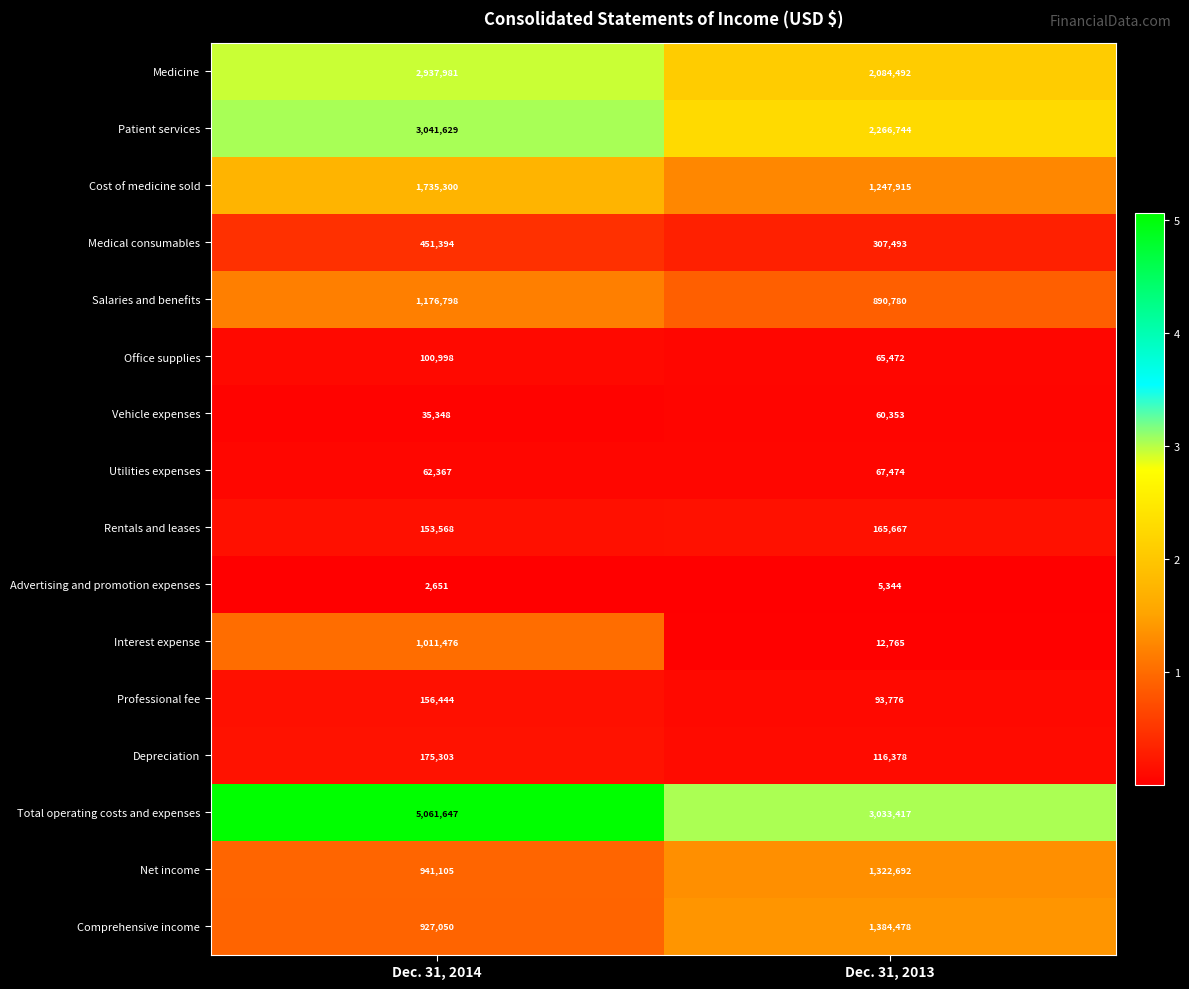

Which series has the largest range (max minus min)?

Total operating costs and expenses